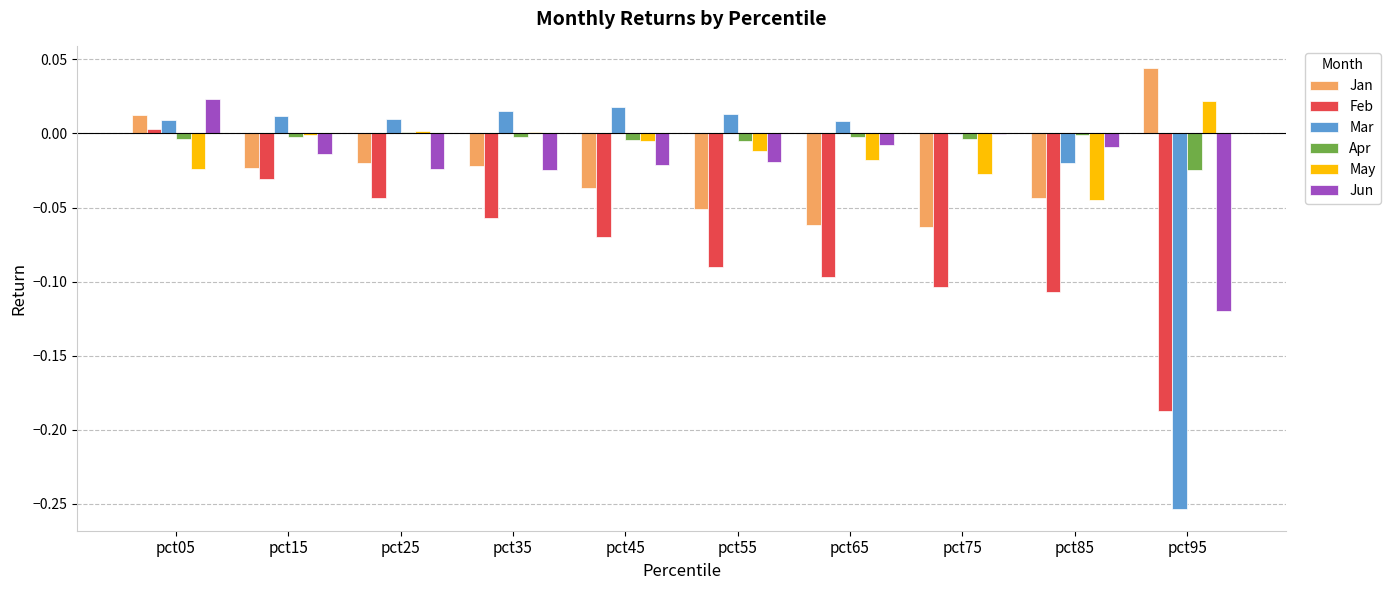

Count the number of data series in this chart.

6